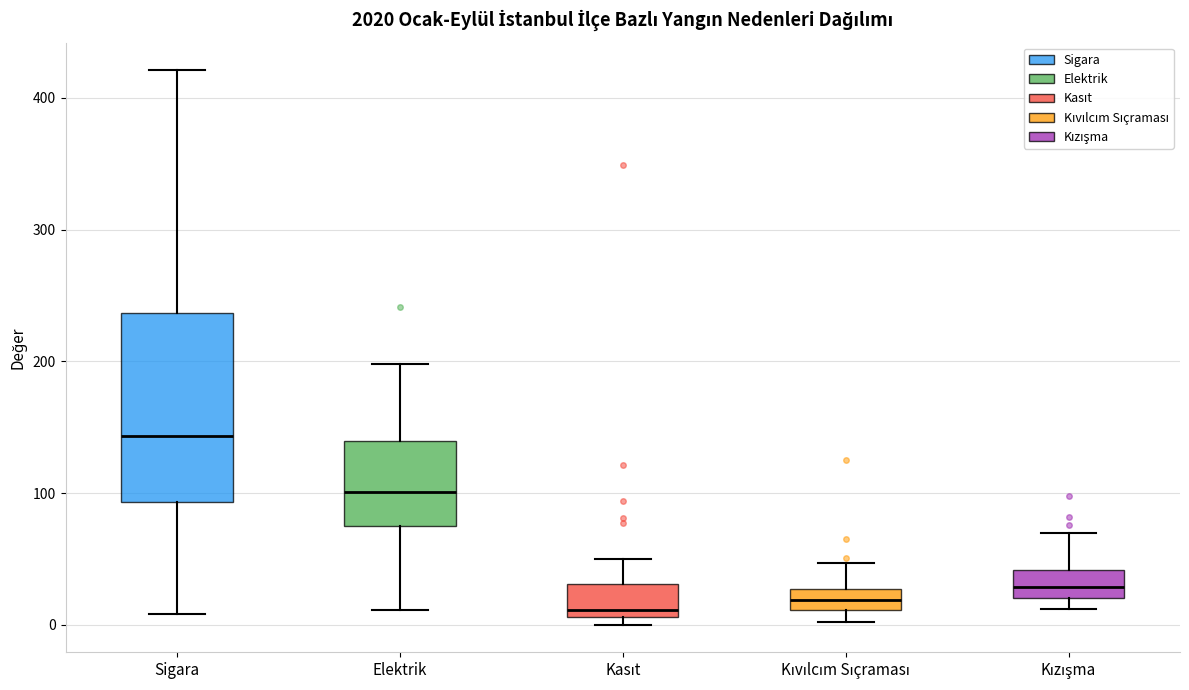

Reading left to right, read every box against the y-axis: the position of its median line, the range the box covers, and the ends of its whiskers. The values are not printed on the chart, so give them approximately, as read against the axis.

Sigara: median 140, box 90 to 240, whiskers 10 to 420
Elektrik: median 100, box 80 to 140, whiskers 10 to 200
Kasıt: median 10 (just above the box's lower edge), box 10 to 30, whiskers 0 to 50
Kıvılcım Sıçraması: median 20, box 10 to 30, whiskers 0 to 50
Kızışma: median 30, box 20 to 40, whiskers 10 to 70